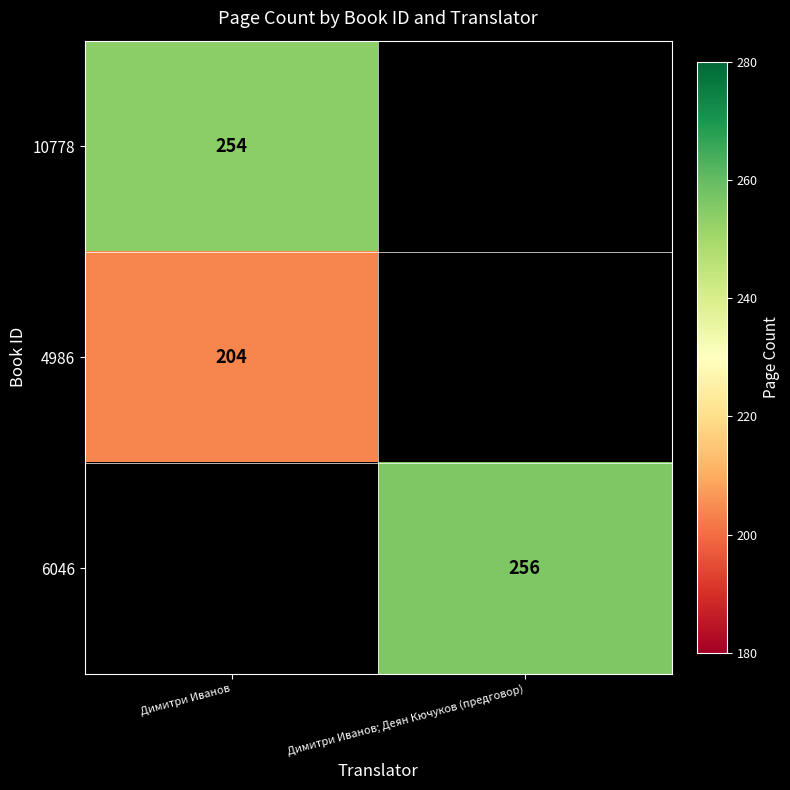

The 4986 series shows 296 at Димитри Иванов. True or false?

False